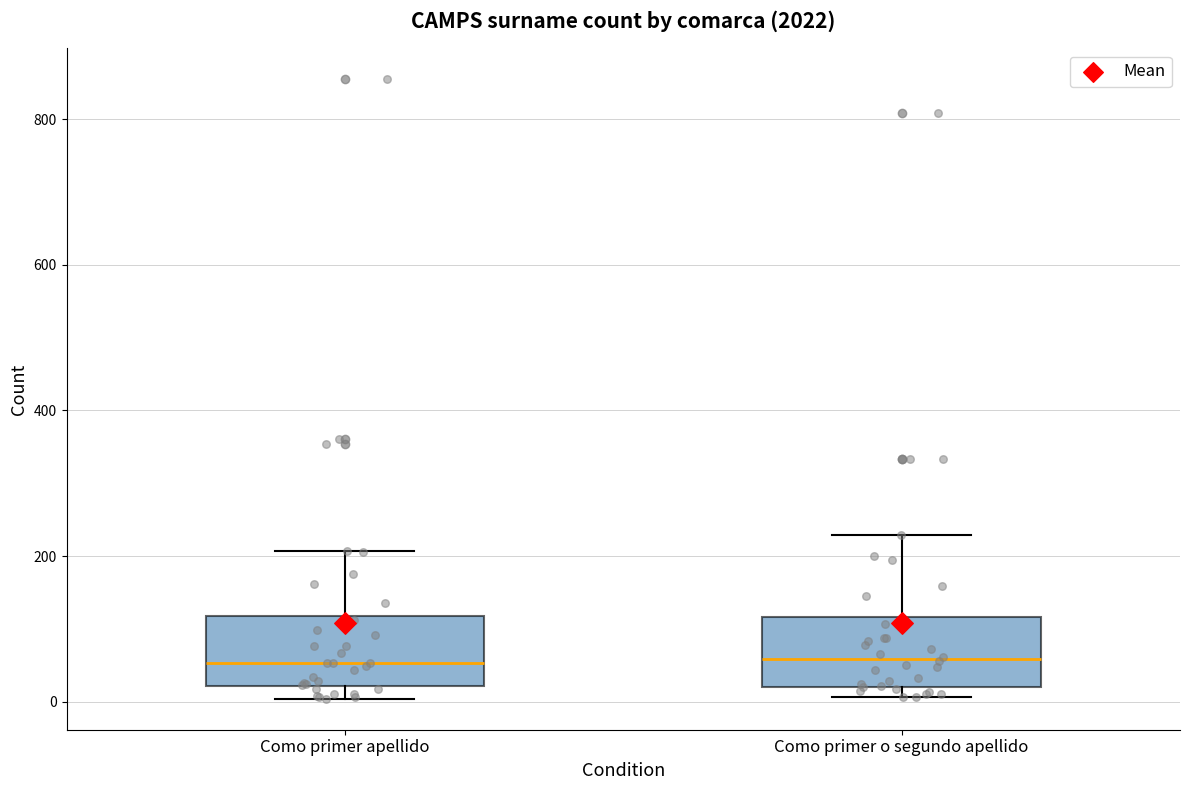

Where is the upper edge of the box for Como primer apellido on the y-axis? The values are not printed on the chart, so give them approximately, as read against the axis.

120